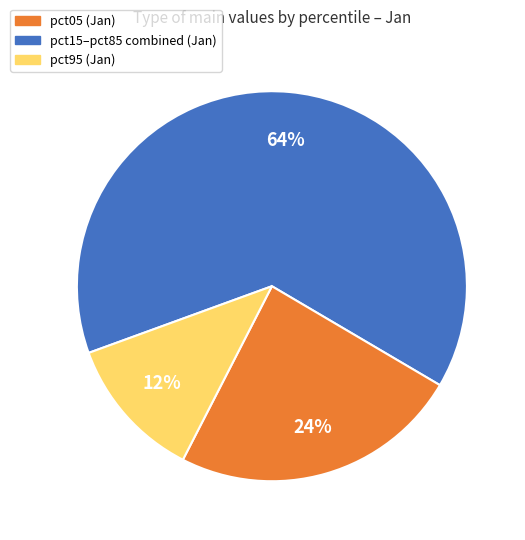

To the nearest percent, what is the average slice percentage?

33%